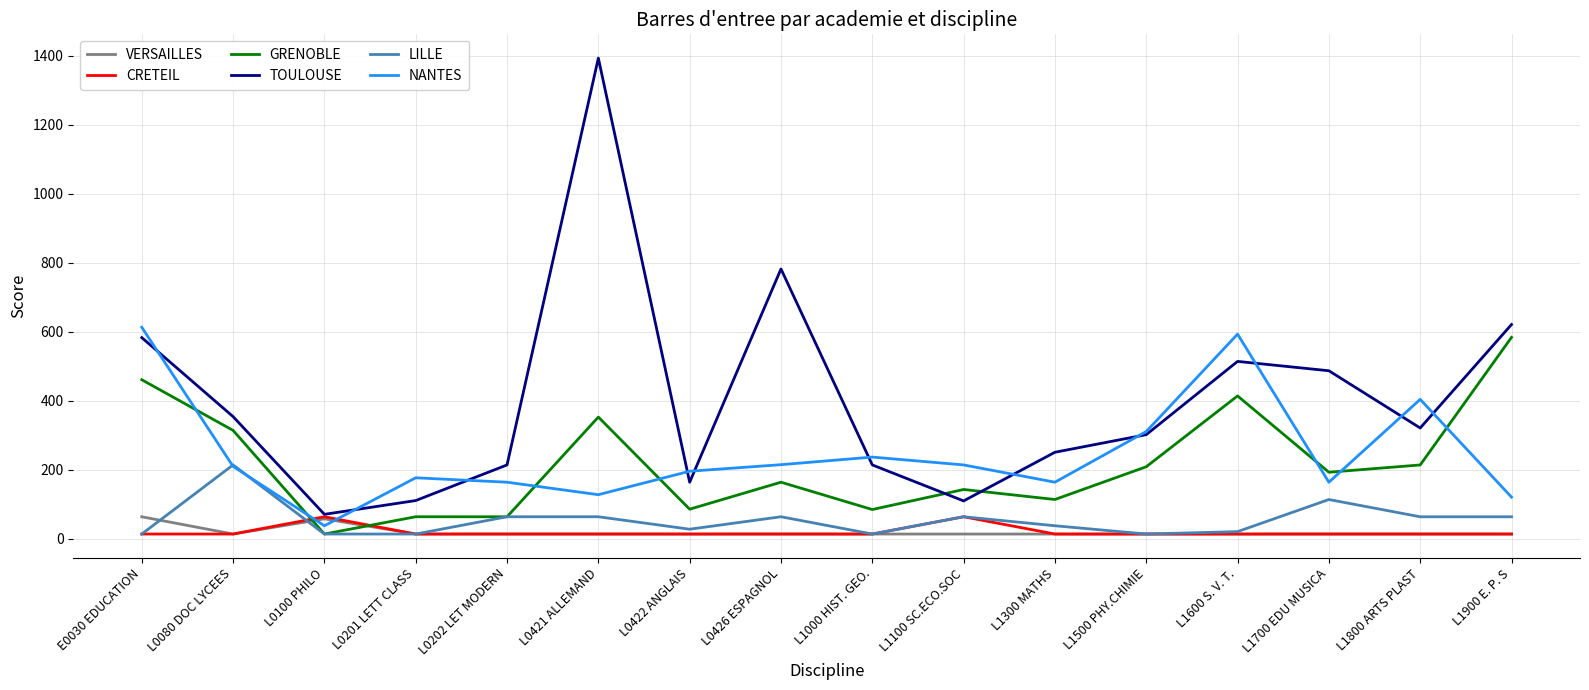

What is the sum of the VERSAILLES values at L1300 MATHS and L0080 DOC LYCEES?

28.0